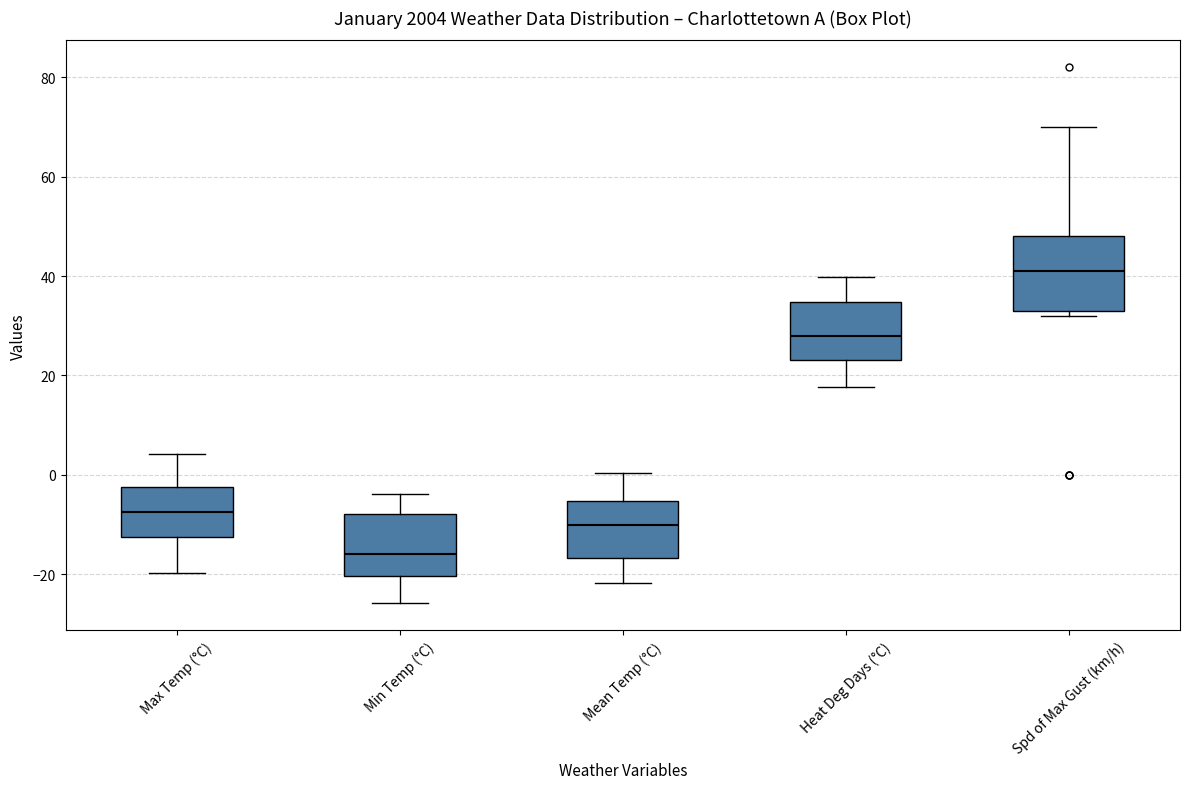

Where does the median line of the box for Mean Temp (°C) sit on the y-axis? The values are not printed on the chart, so give them approximately, as read against the axis.

-10